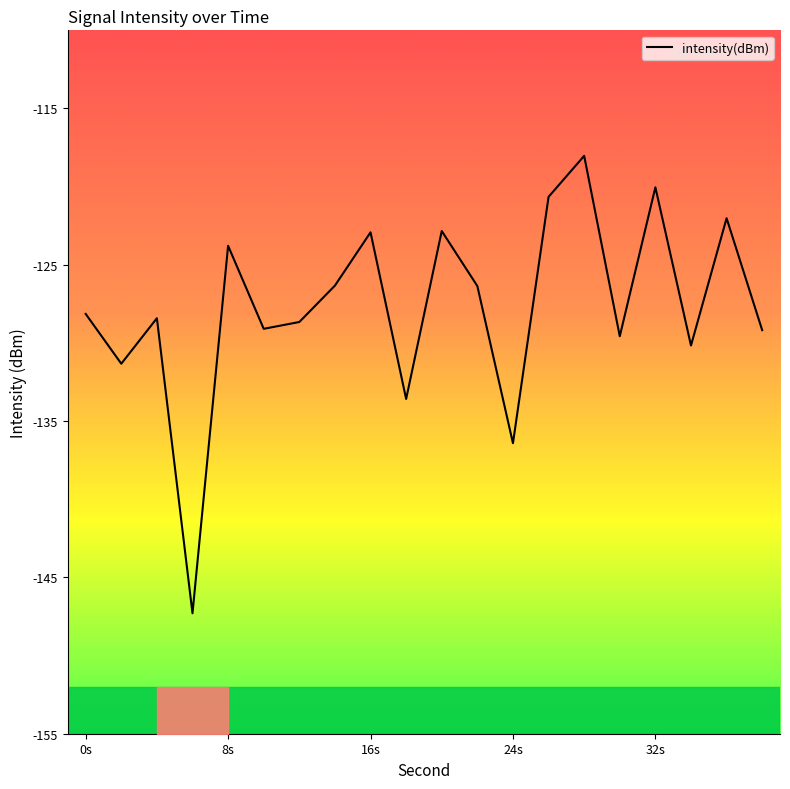

What is the highest value of the intensity(dBm) series?

-118.0